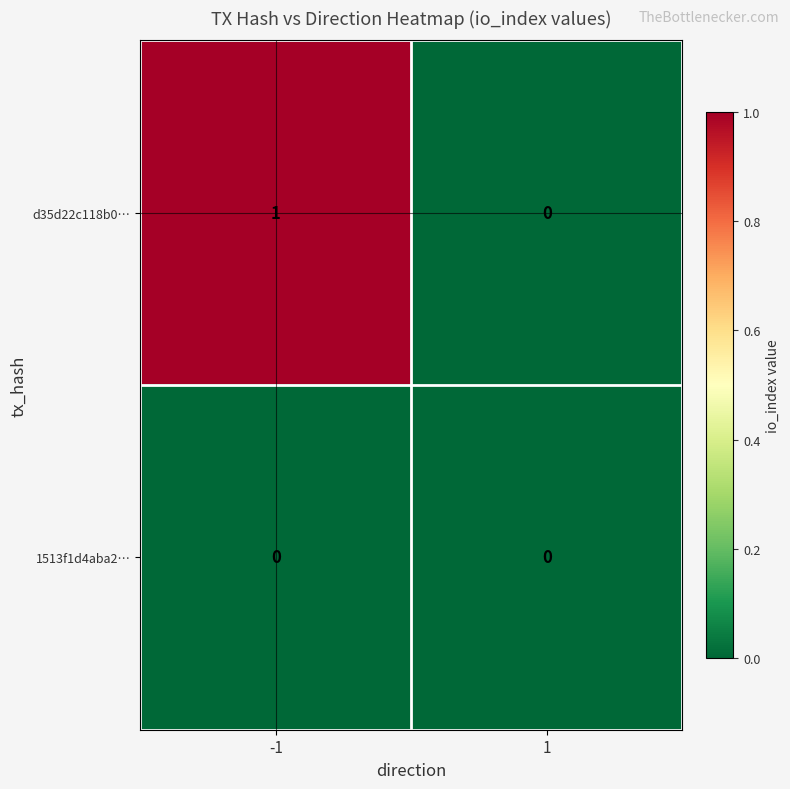

Reading right to left, transcribe all the data shown in this chart.

d35d22c118b0…: 0	1
1513f1d4aba2…: 0	0